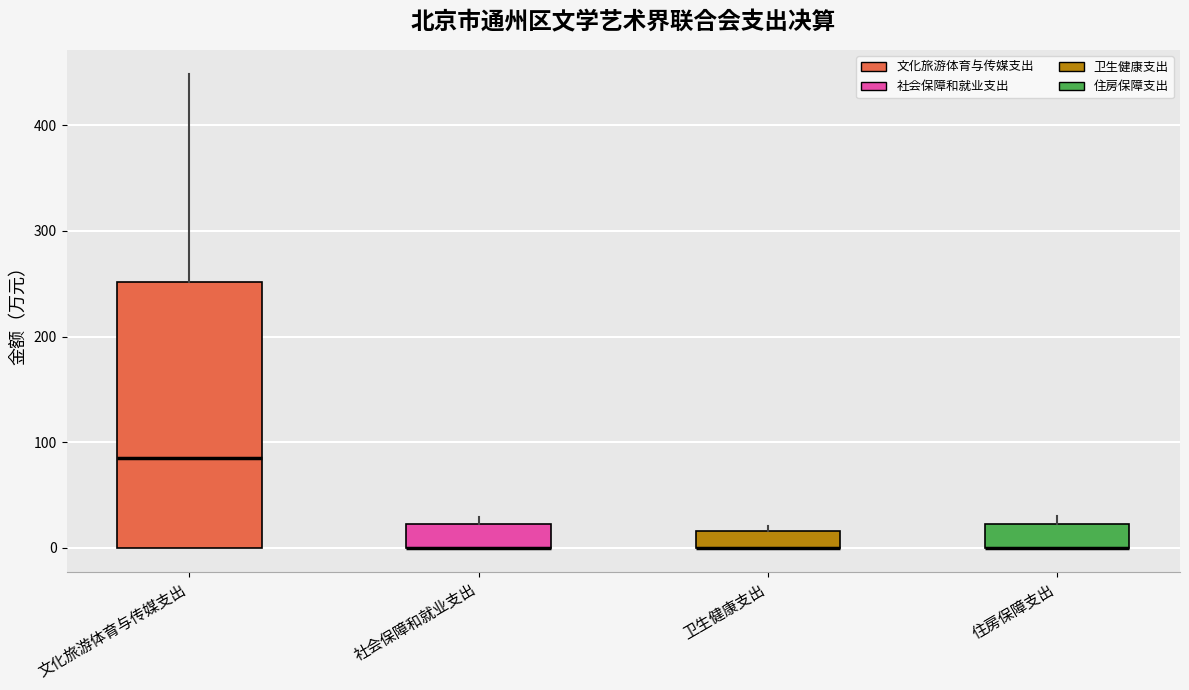

Which box is the tallest, from its lower edge to its upper edge?

文化旅游体育与传媒支出